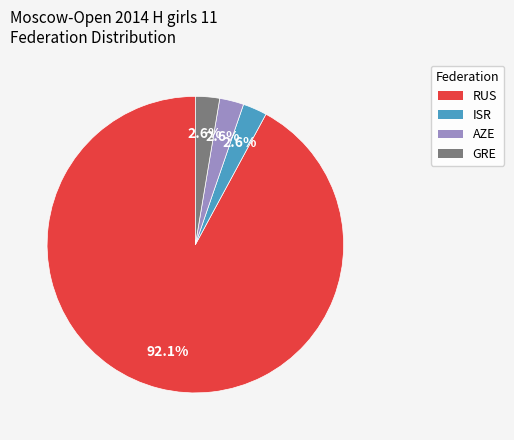

Does any single category account for the majority?

Yes